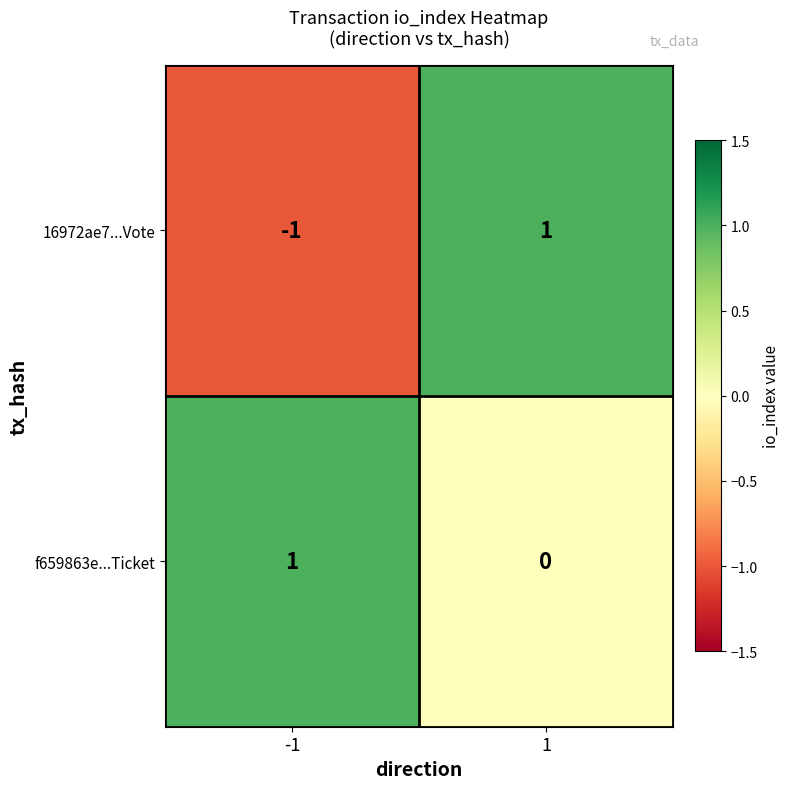

Which series changed the most between -1 and 1?

16972ae7...Vote